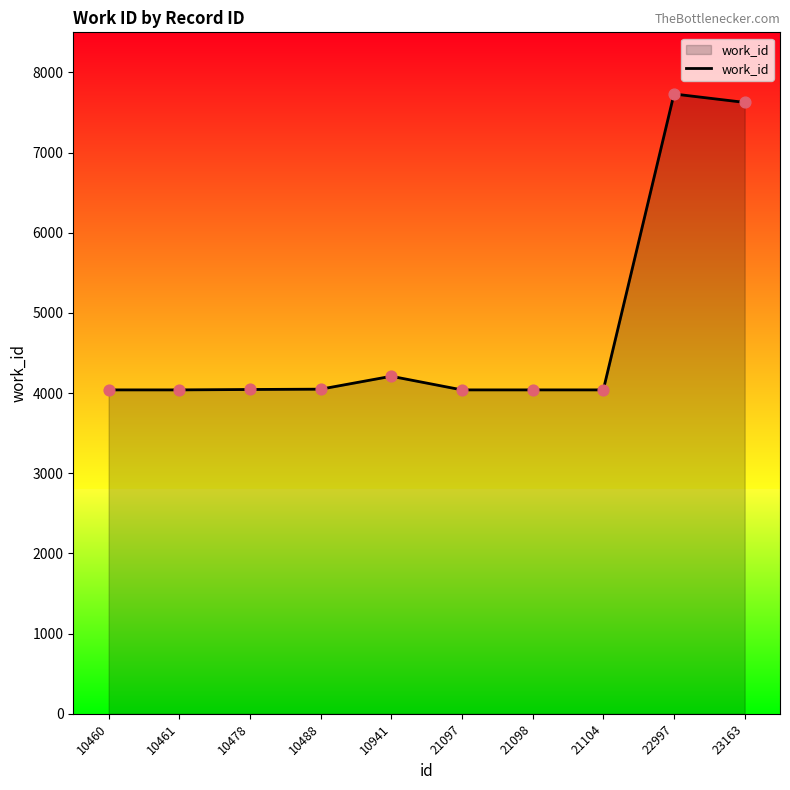

What is the ratio of the value at 10488 to the value at 21098?

1.0